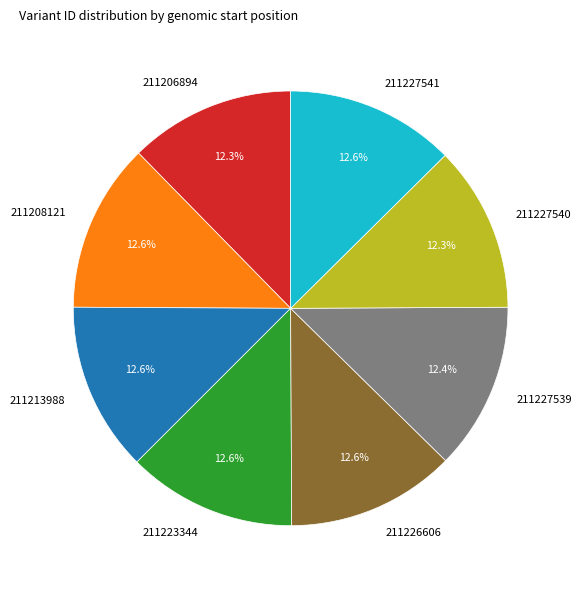

Approximately how many times larger is the value at 211227541 compared to 211213988?

1.0